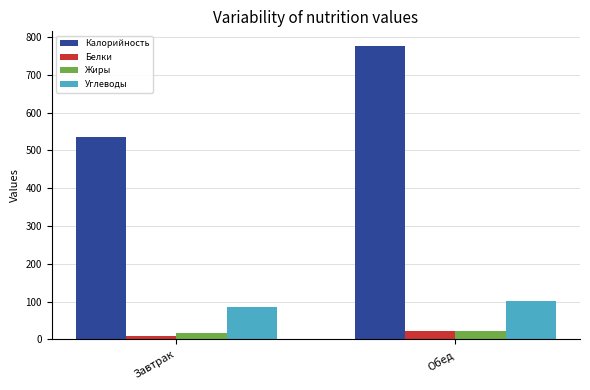

What is the minimum value for Жиры?

17.2